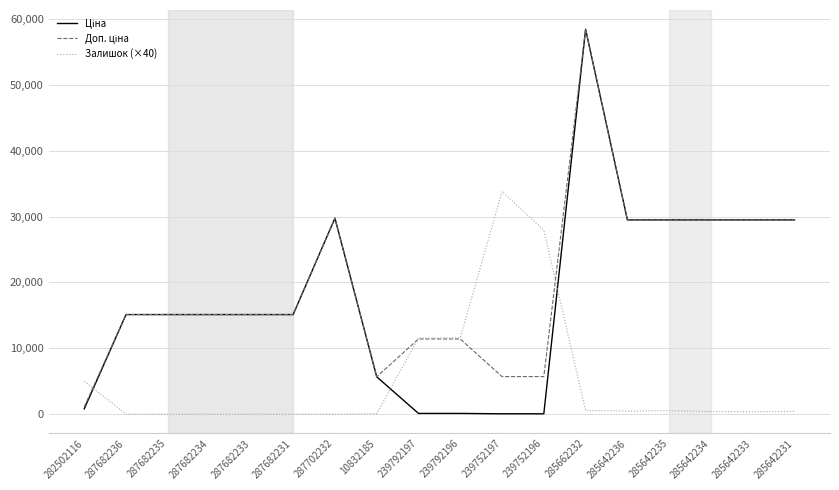

Is it true that Залишок (×40) equals 14158.3 at 239752196?

False